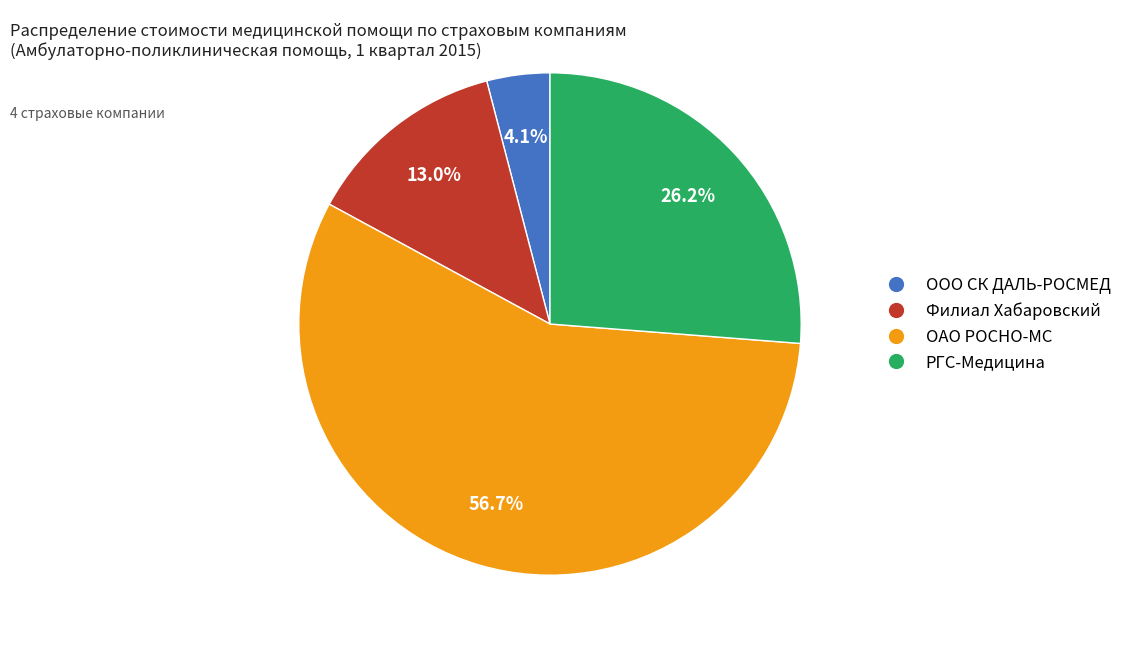

Is there a majority slice in this chart?

Yes